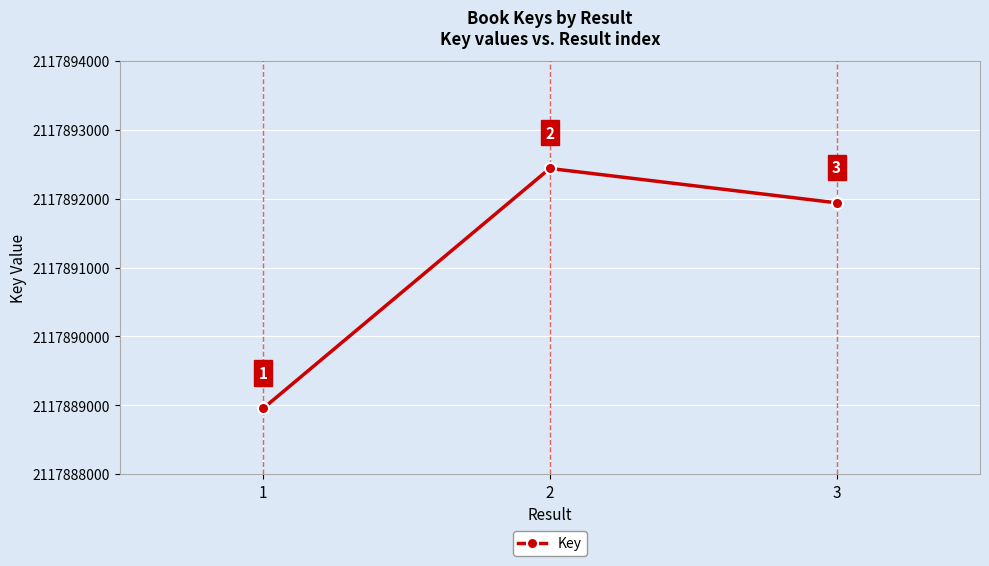

Reading right to left, list all the values displayed in this chart.

2117891939	2117892438	2117888955